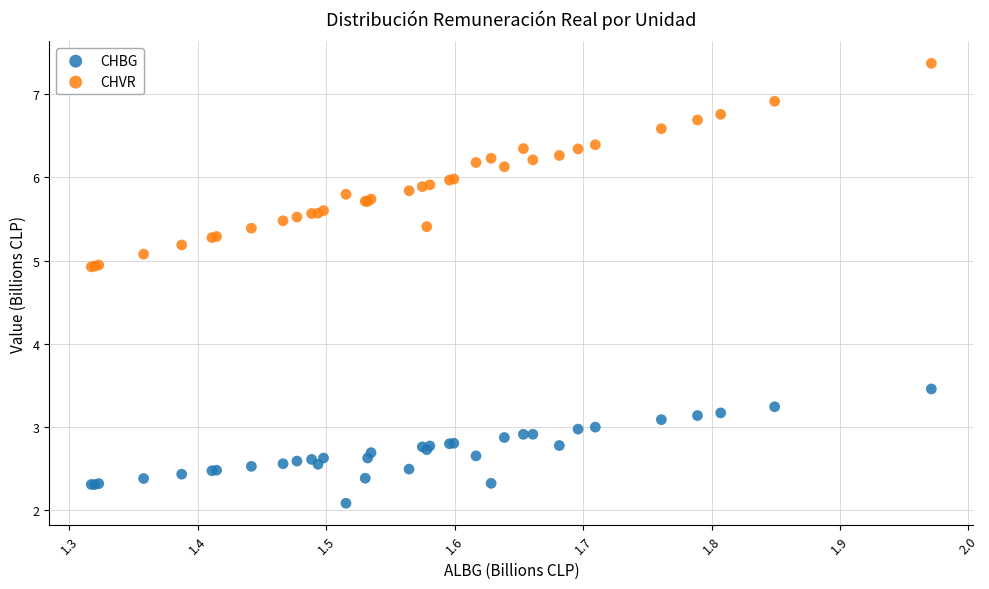

Which series has the largest Y range (max minus min)?

CHVR